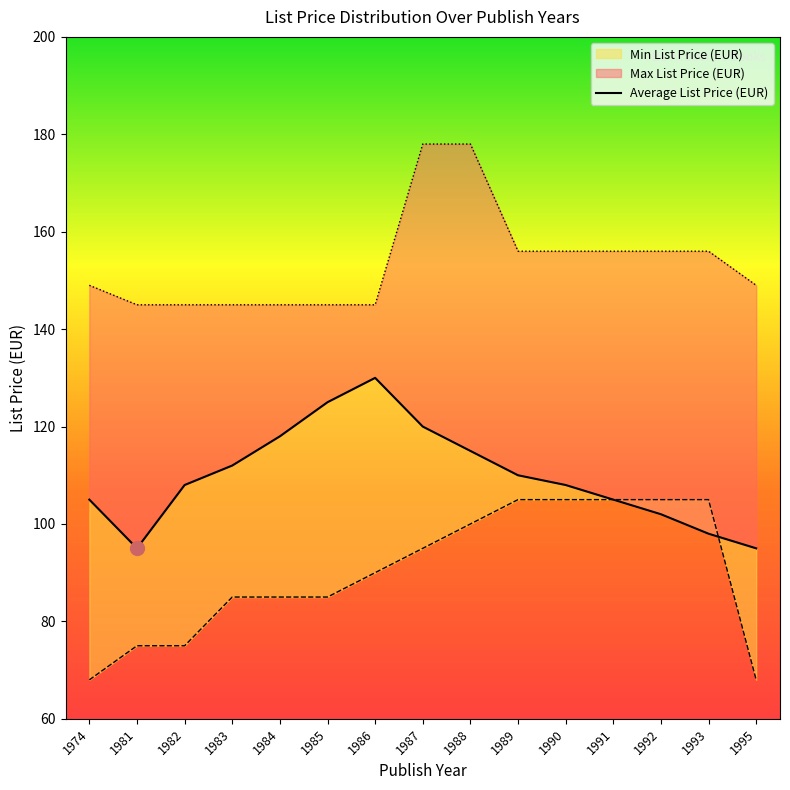

Is the value of Min List Price (EUR) at 1983 greater than the value of Average List Price (EUR) at 1985?

No